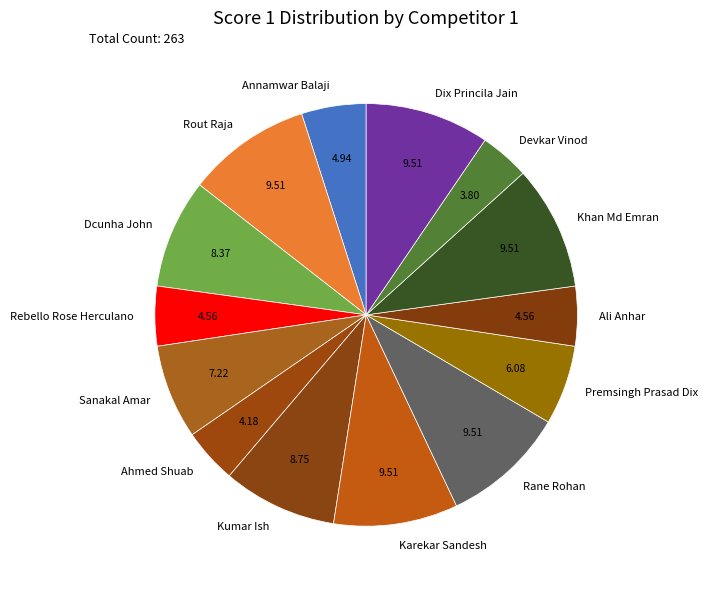

How many slices are in this pie chart?

14